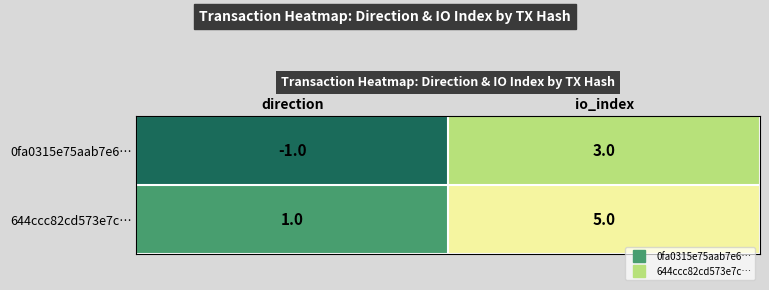

Which category has the highest value across all series?

io_index